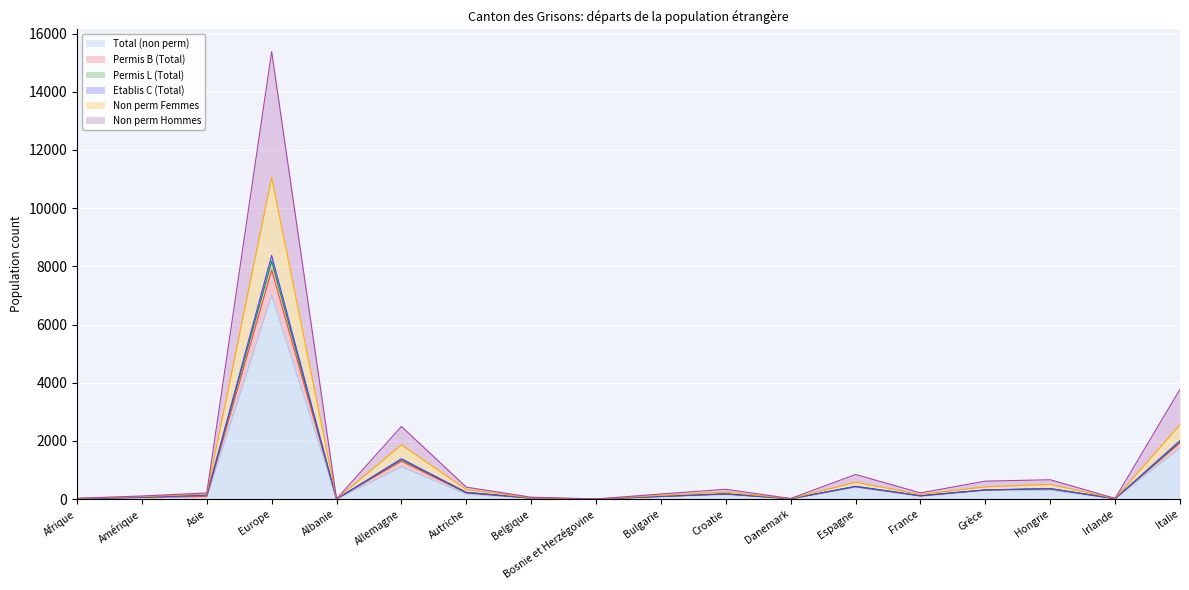

At which label does Total (non perm) reach its peak?

Europe